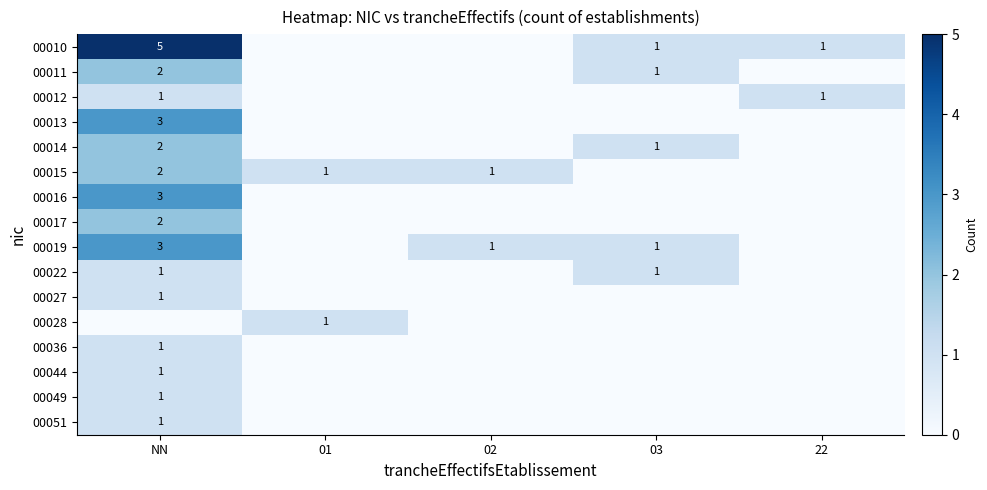

The value of 00012 at 22 is 0. True or false?

False